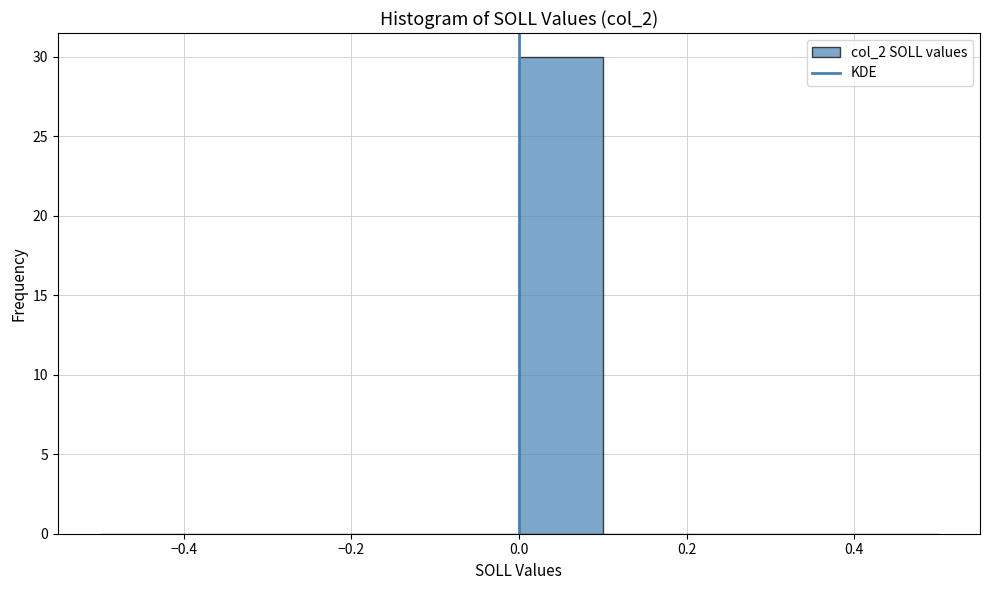

What is the height of the bar covering 0.0 to 0.1 on the x-axis? The values are not printed on the chart, so give them approximately, as read against the axis.

30